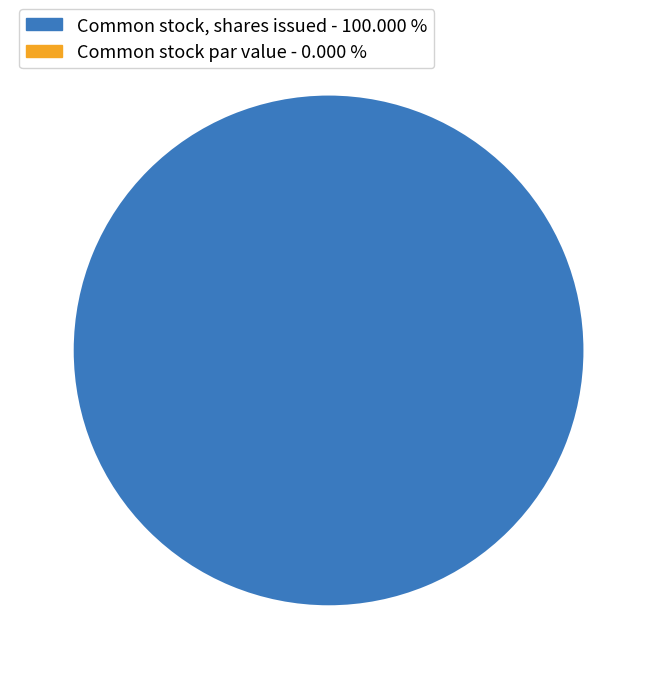

To the nearest percent, what percentage of the pie is Common stock, shares issued?

100%